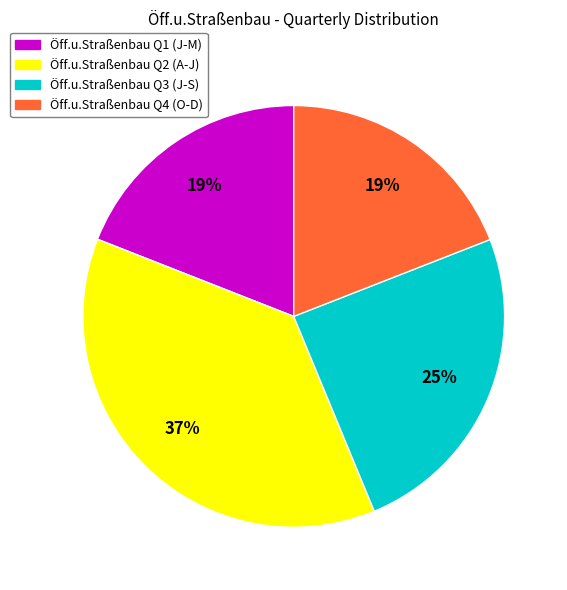

To the nearest percent, what is the difference between the largest and smallest slice percentages?

18%